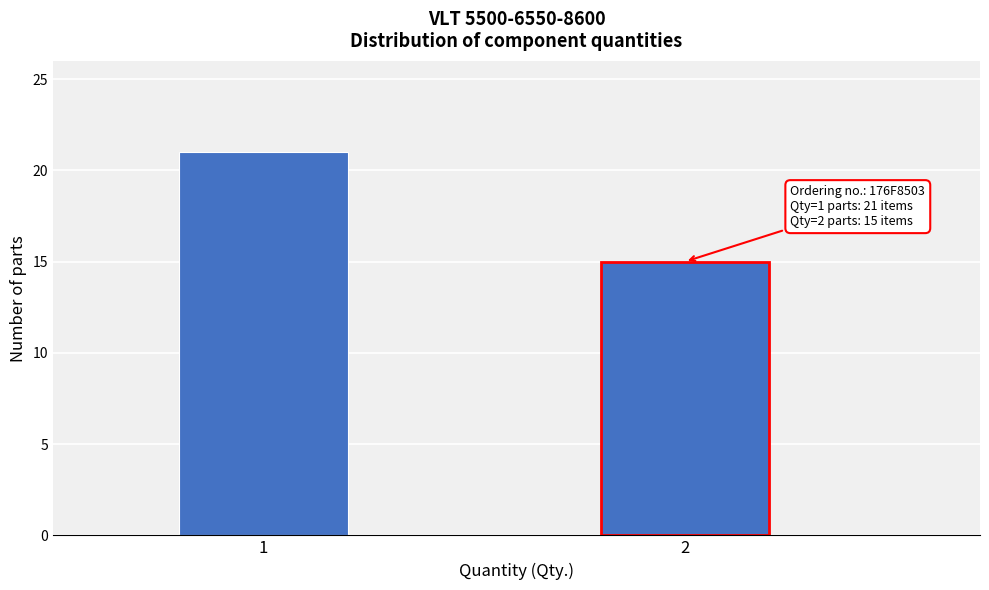

Reading left to right, extract all data points from this chart.

1=21	2=15